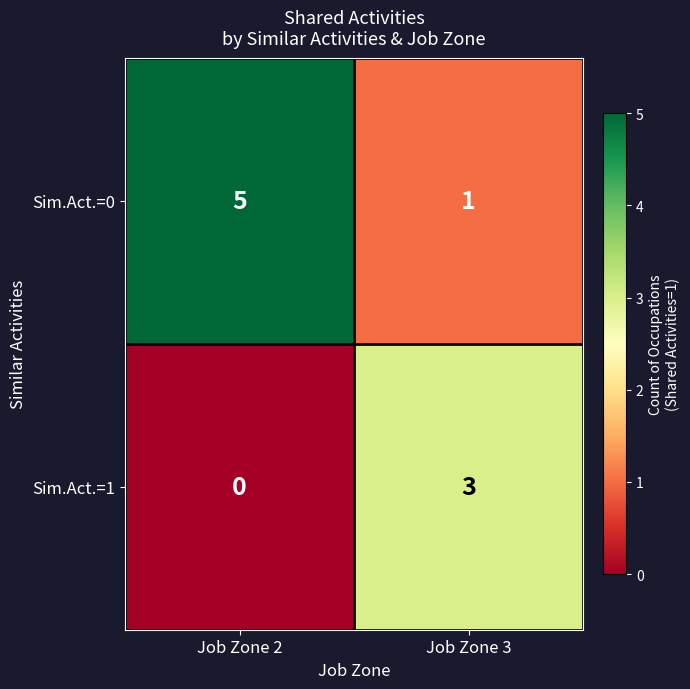

Which series changed the most between Job Zone 2 and Job Zone 3?

Sim.Act.=0